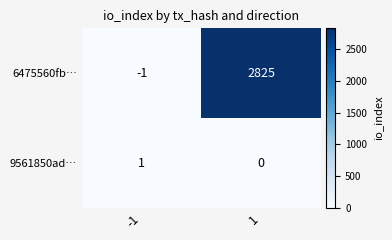

What is the average value of the 6475560fb… series?

1412